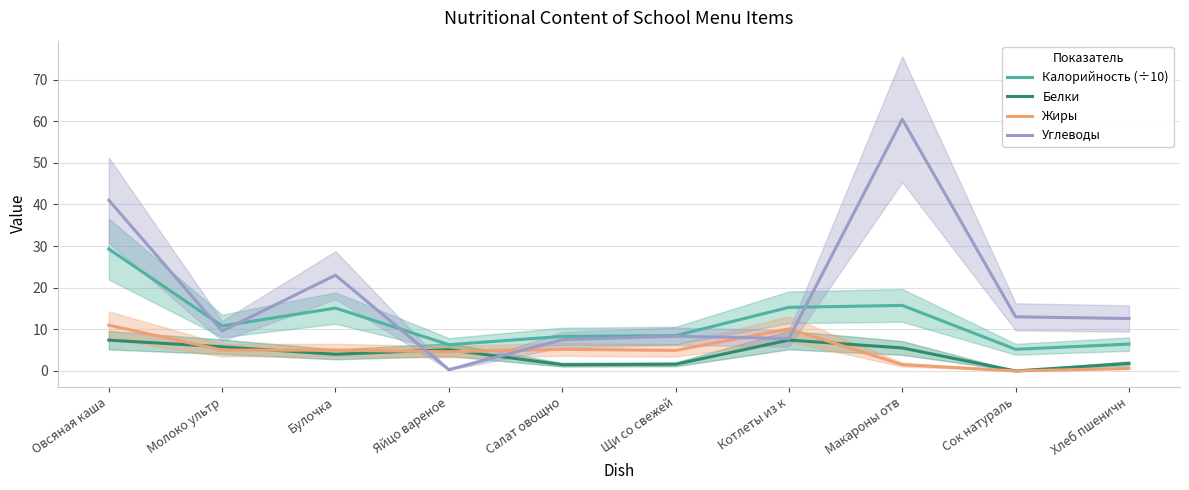

What value does the Жиры series have at Котлеты из к?

10.1